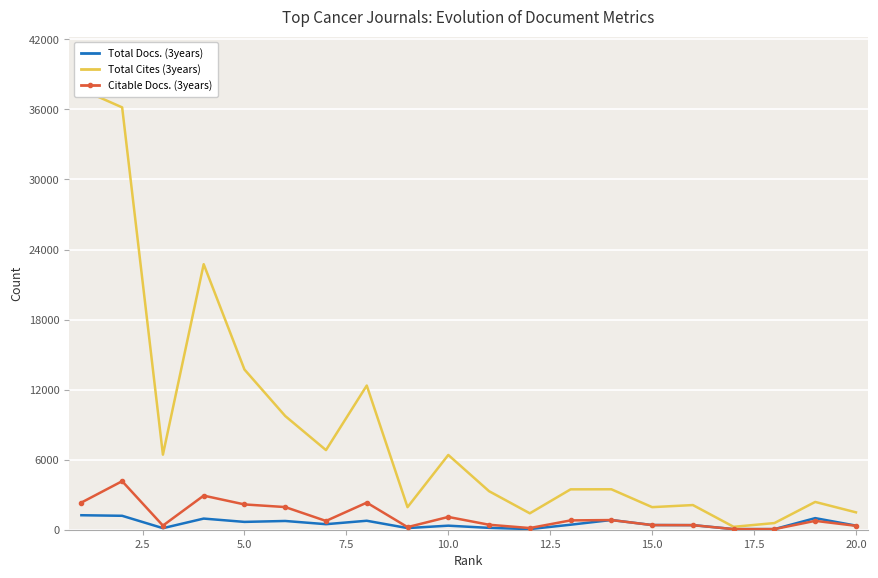

How many data points in Total Docs. (3years) are above 429?

9